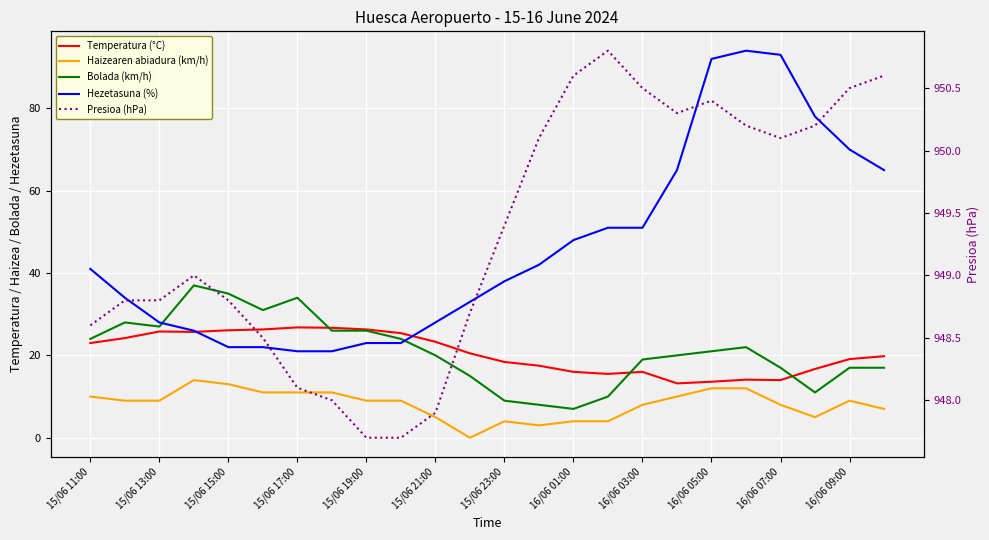

What is the value of the Presioa (hPa) point at the 16th from the left?

950.8